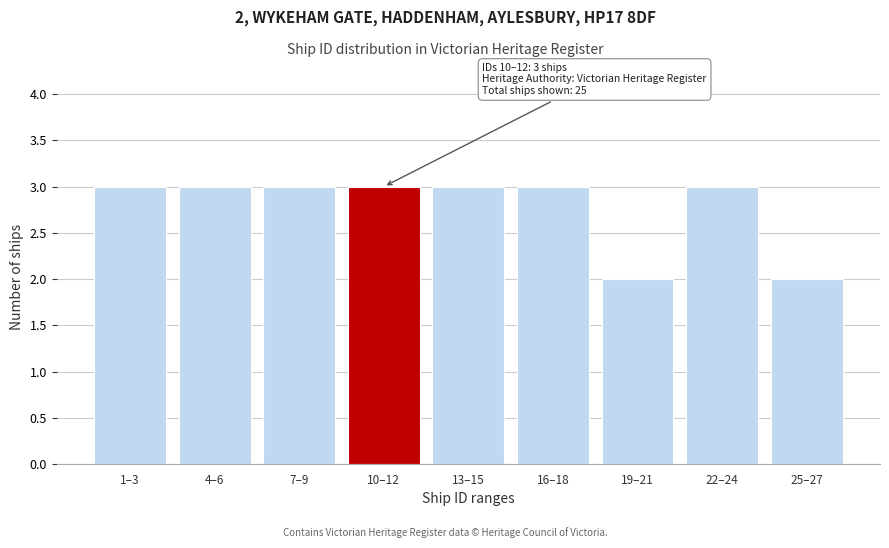

Reading left to right, what are all the values shown in this chart?

3	3	3	3	3	3	2	3	2